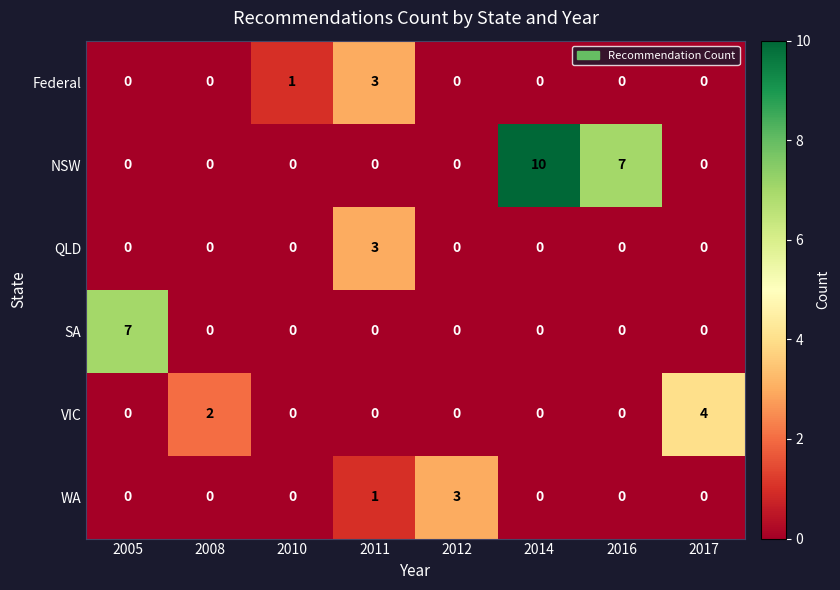

What is the sum of all QLD values?

3